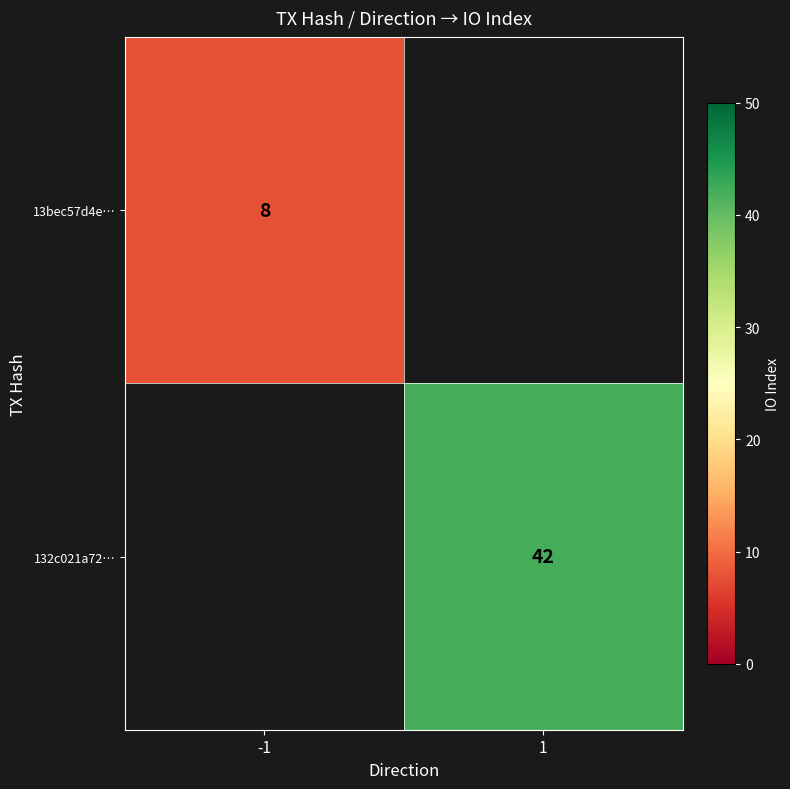

Is the value of 132c021a72… at 1 greater than the value of 13bec57d4e… at -1?

Yes